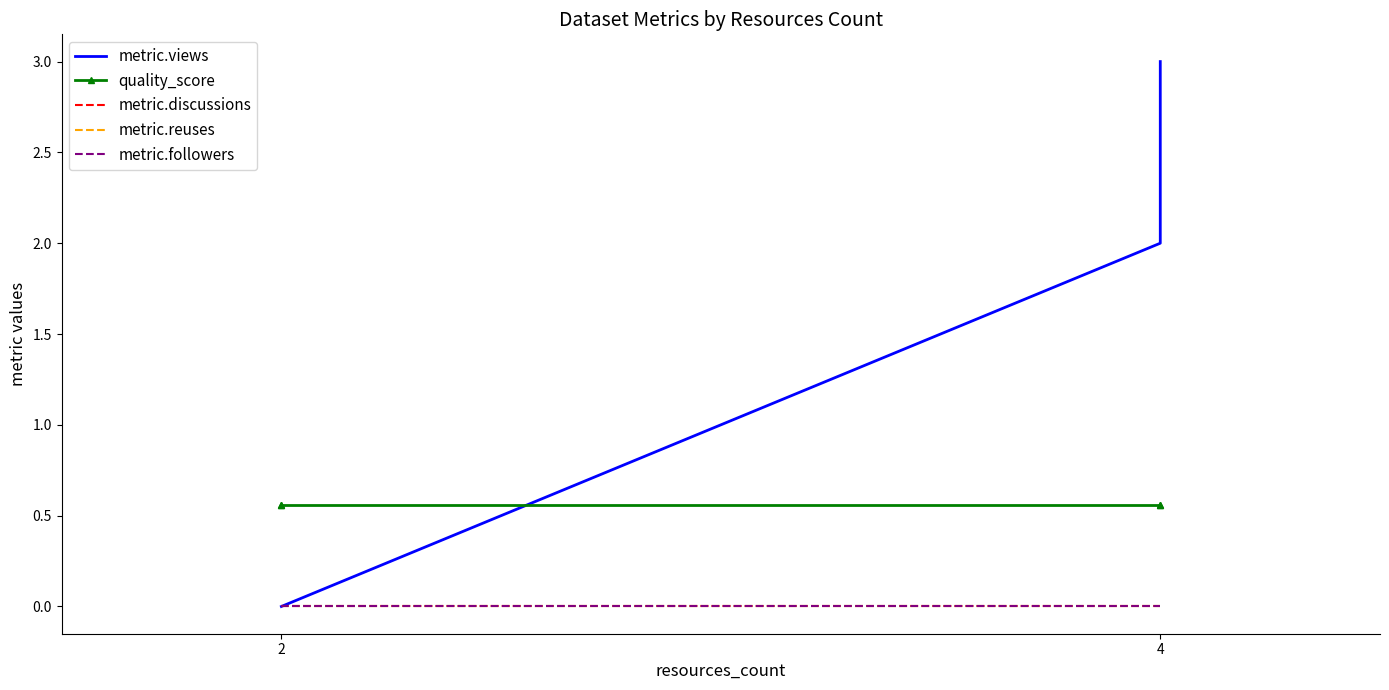

What is the spread (max minus min) of values at 2?

0.6